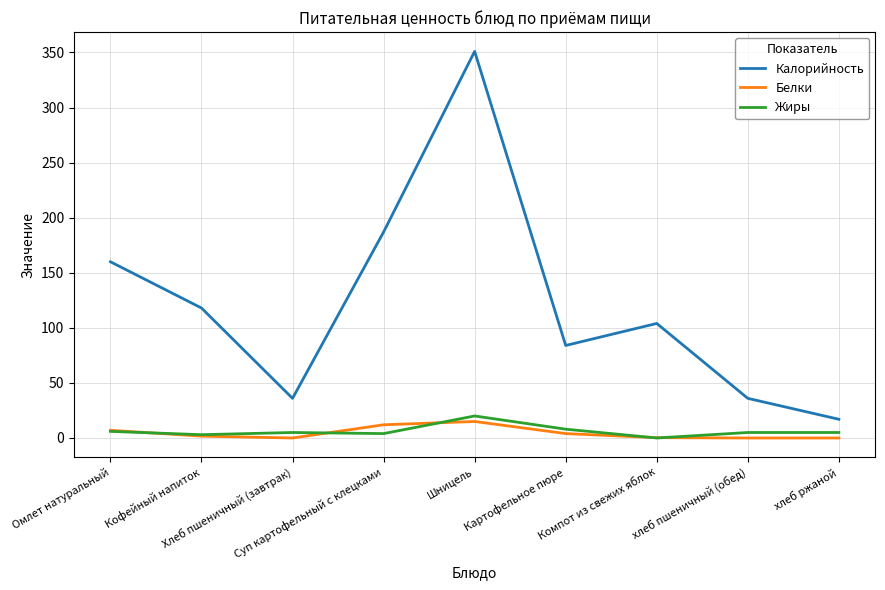

What is the spread (max minus min) of values at Омлет натуральный?

154.0